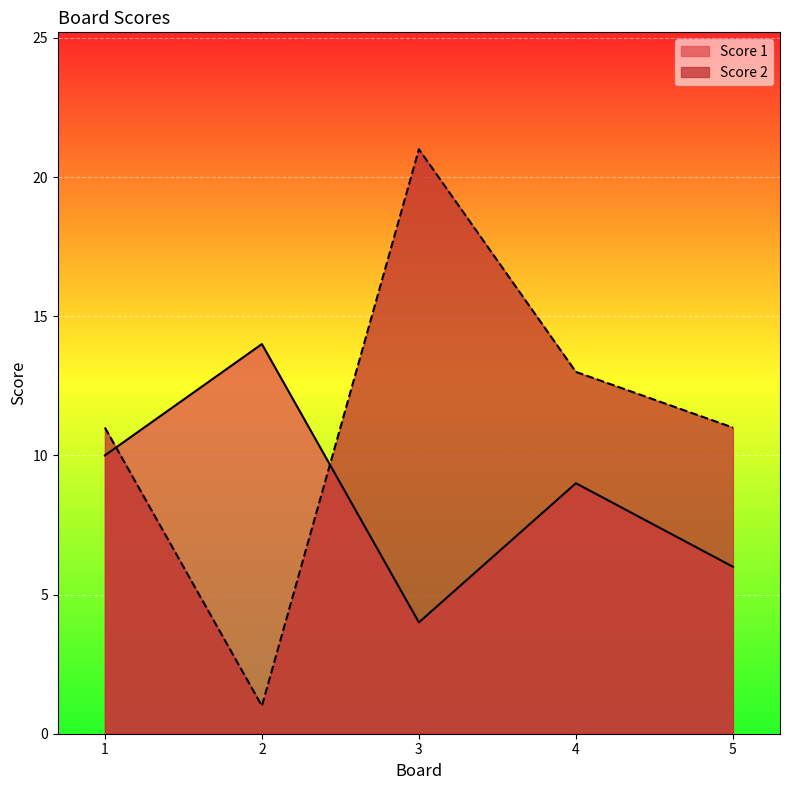

What is the spread (max minus min) of values at 4?

4